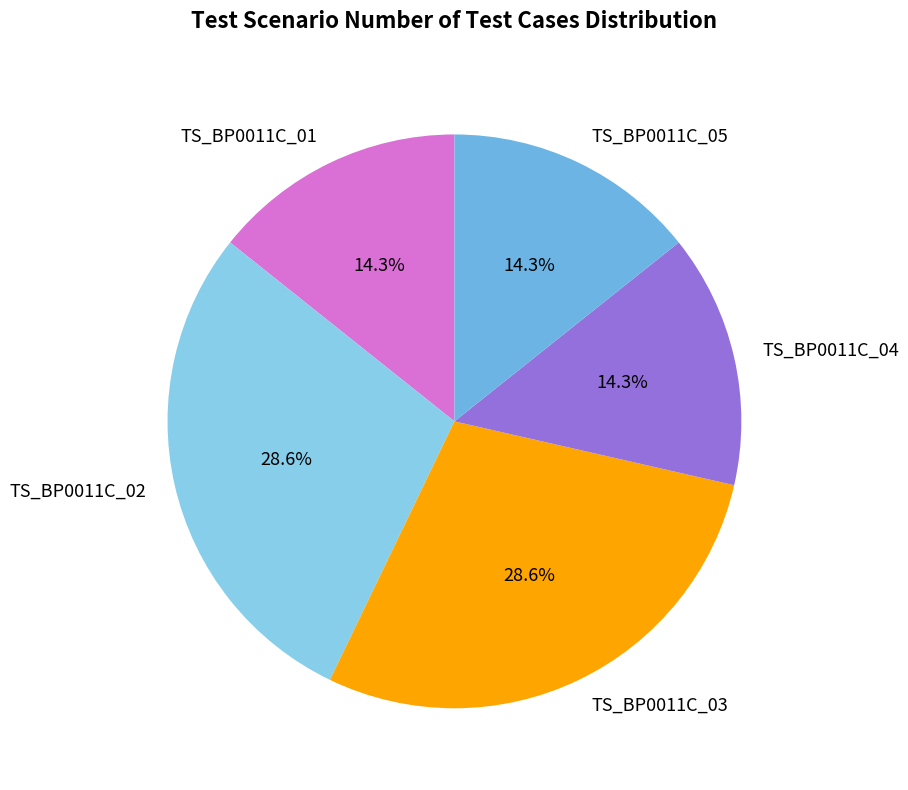

To the nearest percent, what is the difference between the TS_BP0011C_04 and TS_BP0011C_03 slice percentages?

14%